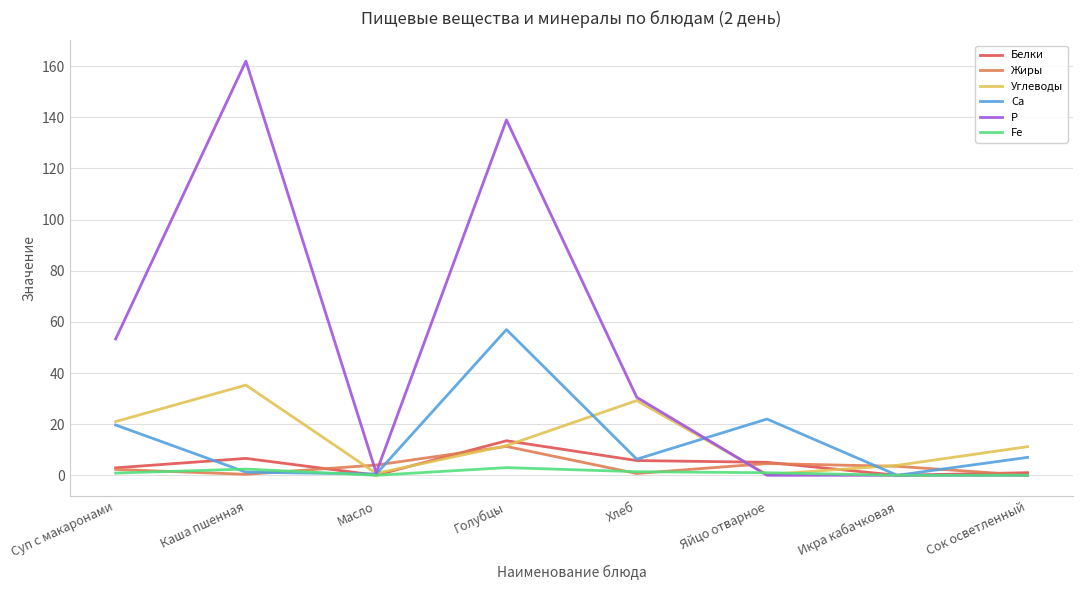

Which series has the largest range (max minus min)?

Р